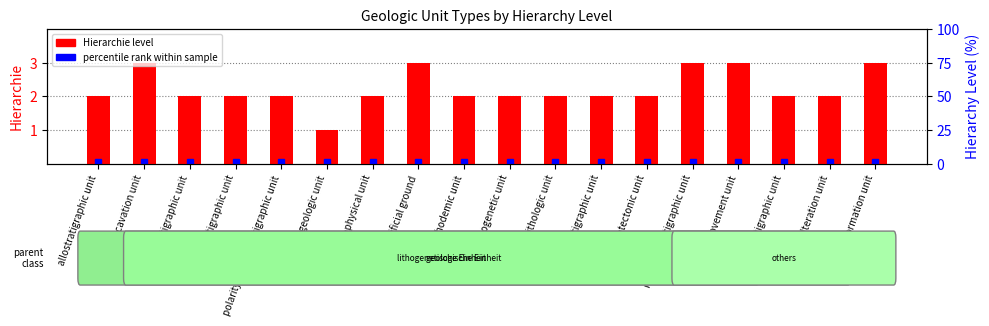

What is the smallest value displayed?

1